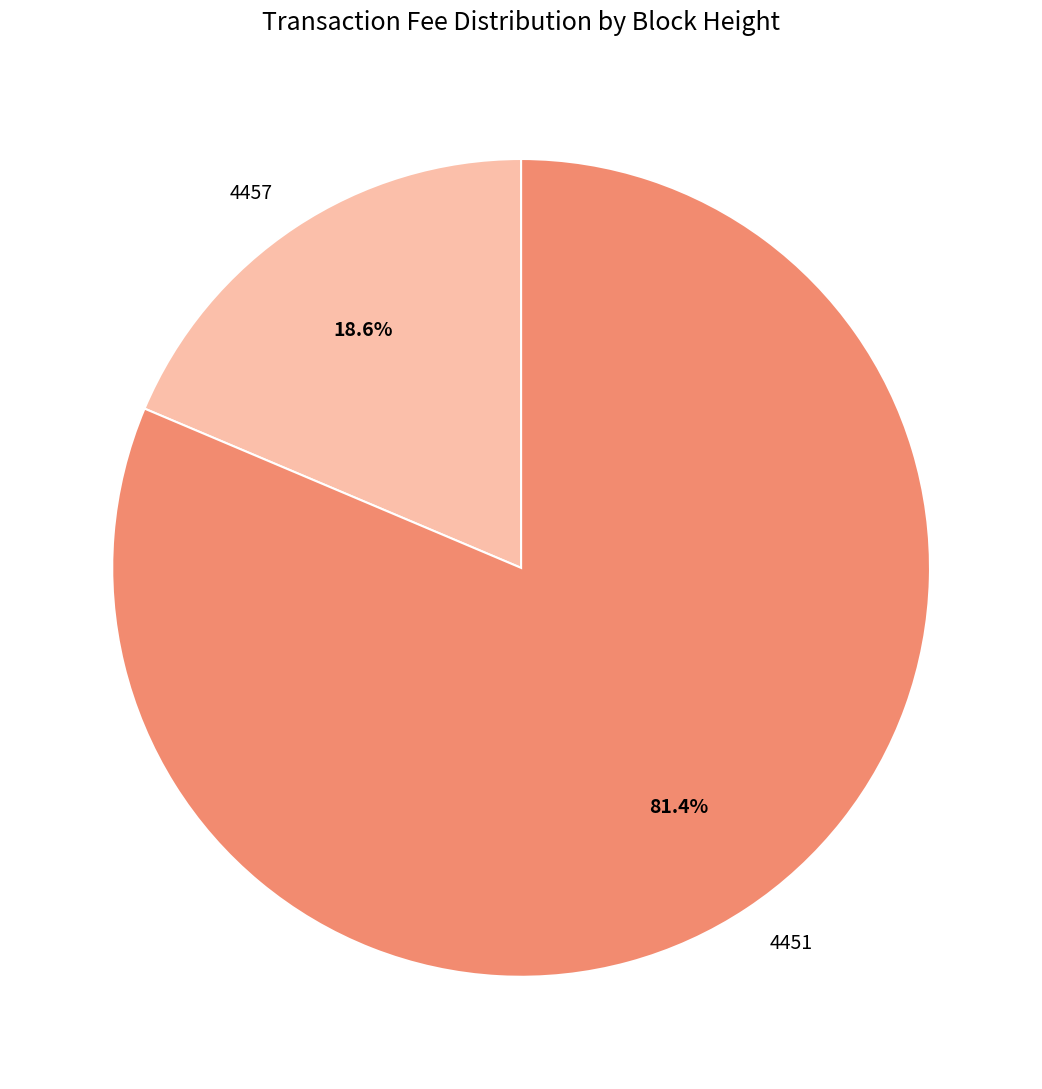

To the nearest percent, what percentage of the pie is 4457?

19%